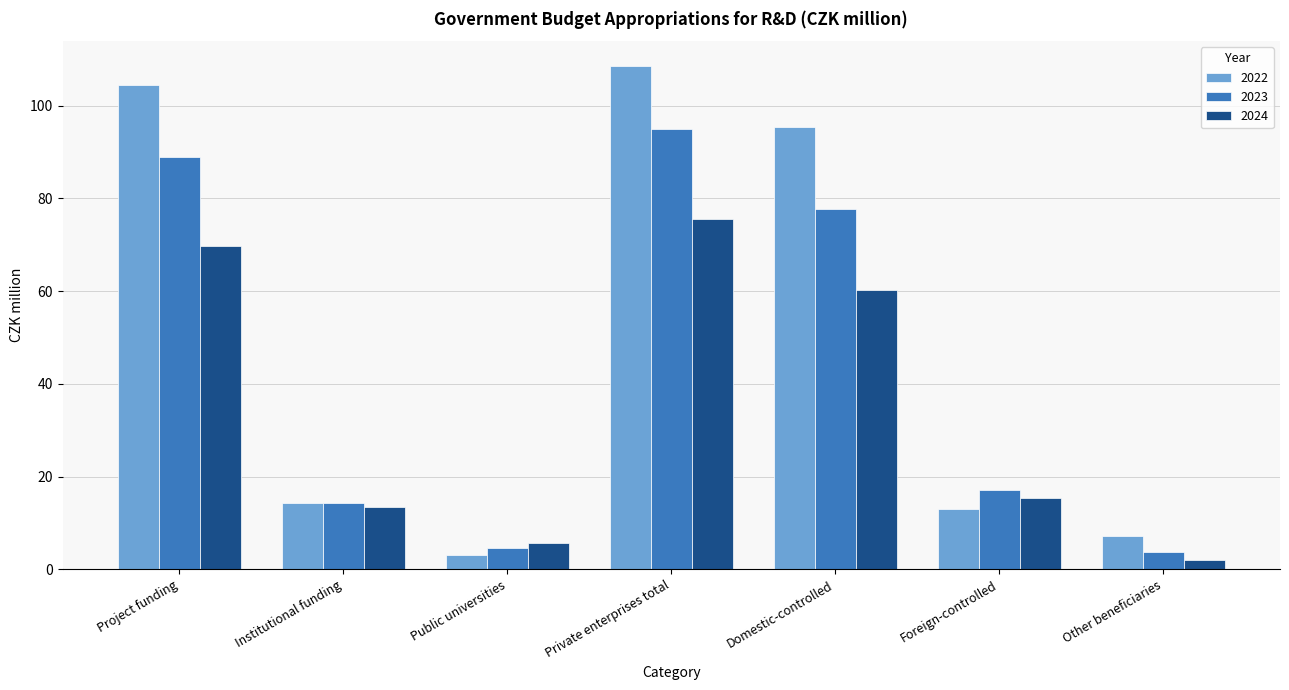

Reading left to right, transcribe all the data shown in this chart.

2022: 104.4	14.4	3.1	108.5	95.3	13.1	7.3
2023: 88.9	14.3	4.6	94.9	77.7	17.2	3.8
2024: 69.8	13.5	5.7	75.6	60.2	15.4	2.1